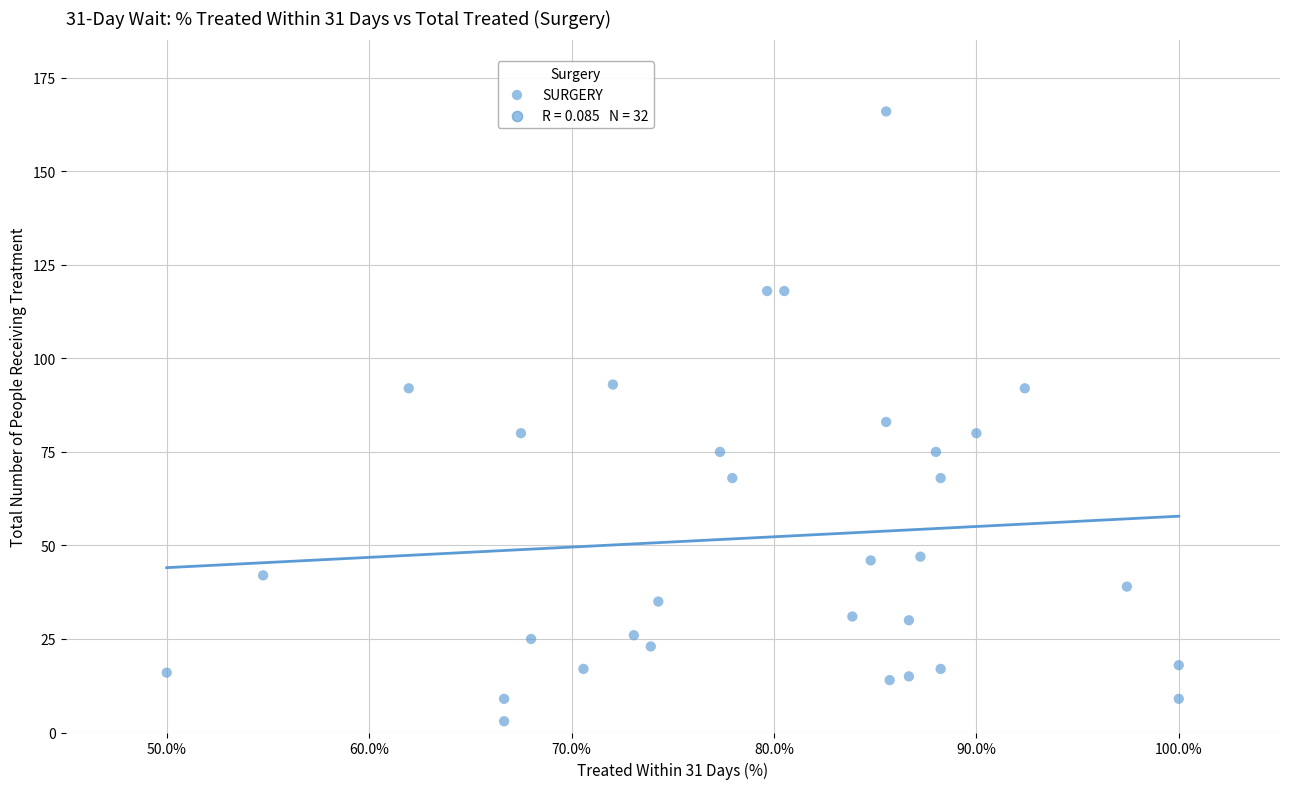

What is the range of Y values (max minus min)?

163